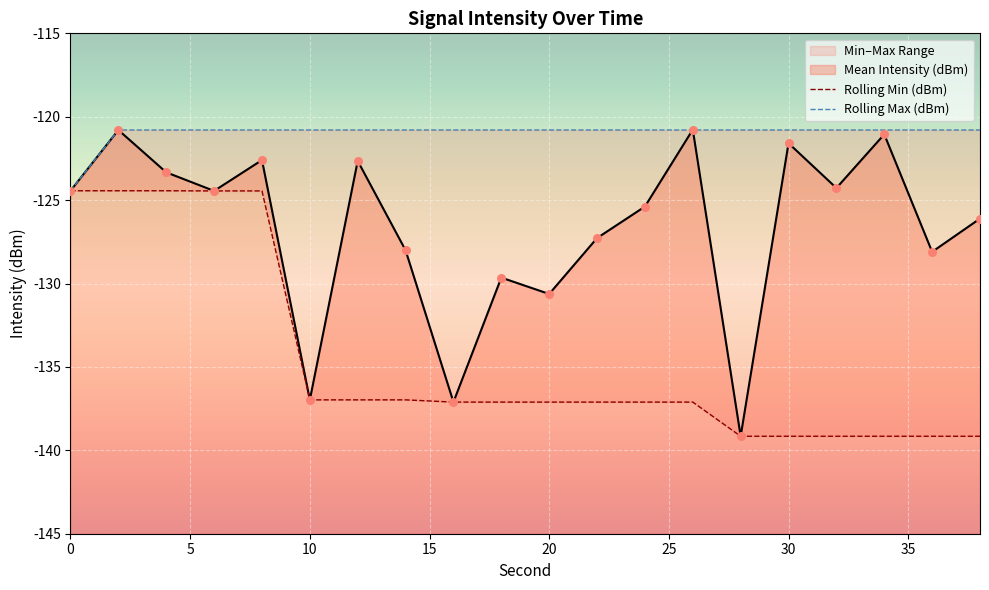

At how many categories does at least one series exceed -134?

20